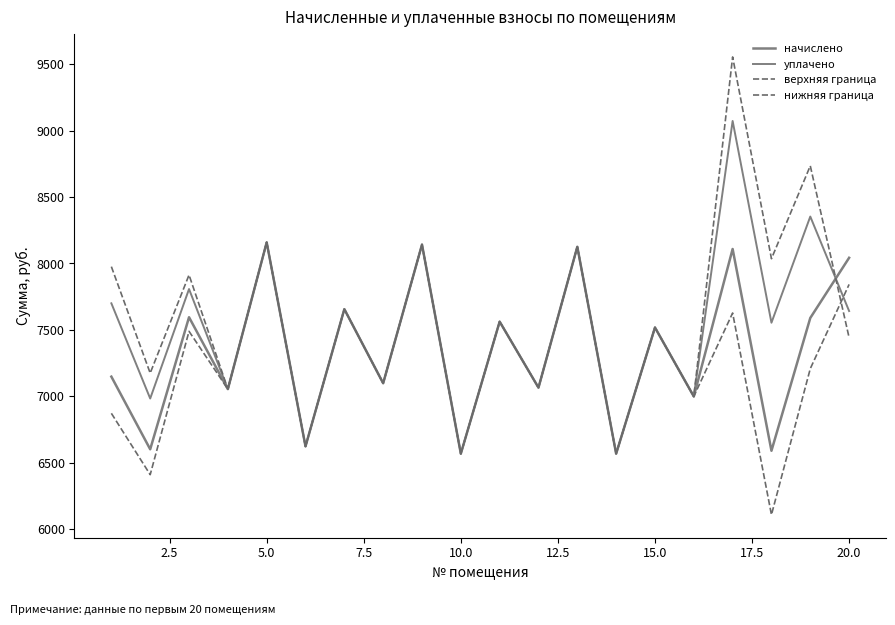

Does the chart have visible grid lines?

No